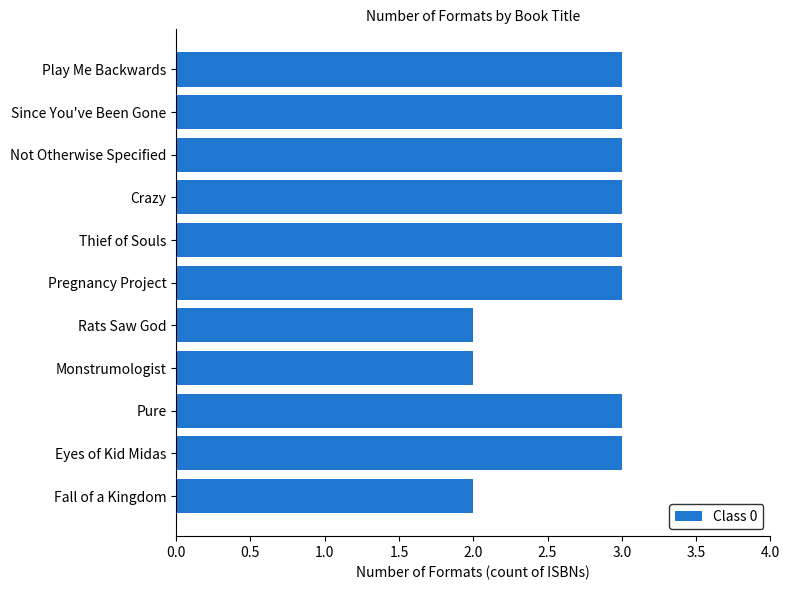

Are the bars horizontal?

Yes